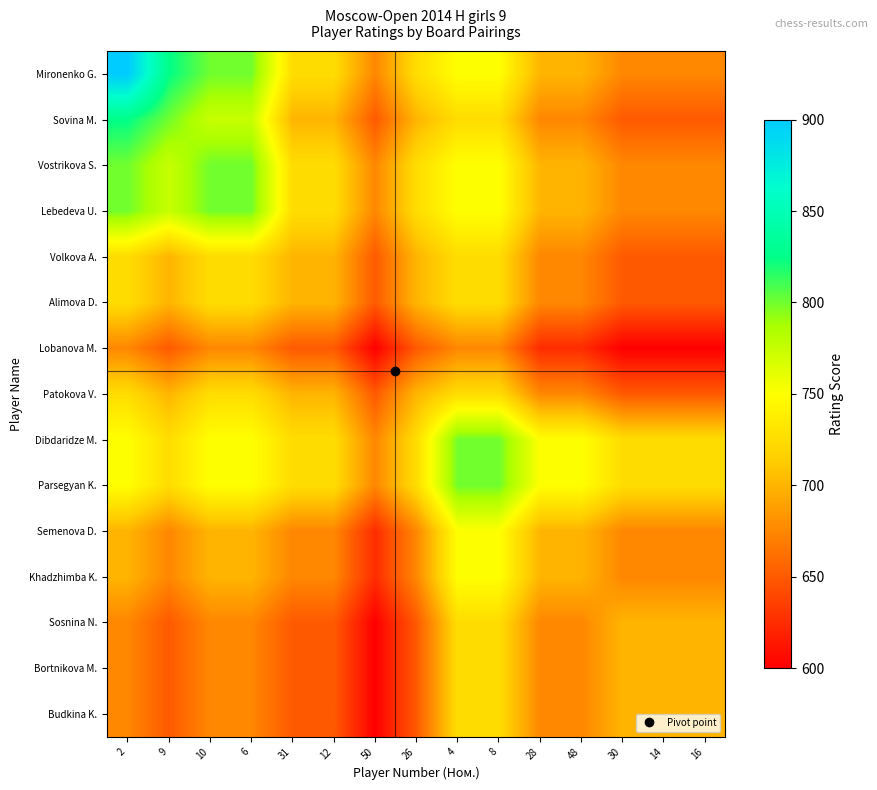

What is the minimum value shown in the chart?

600